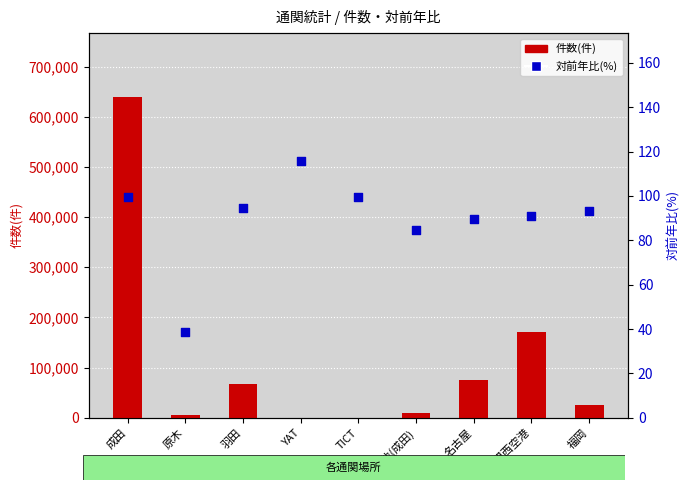

At how many categories does at least one series exceed 332381?

1